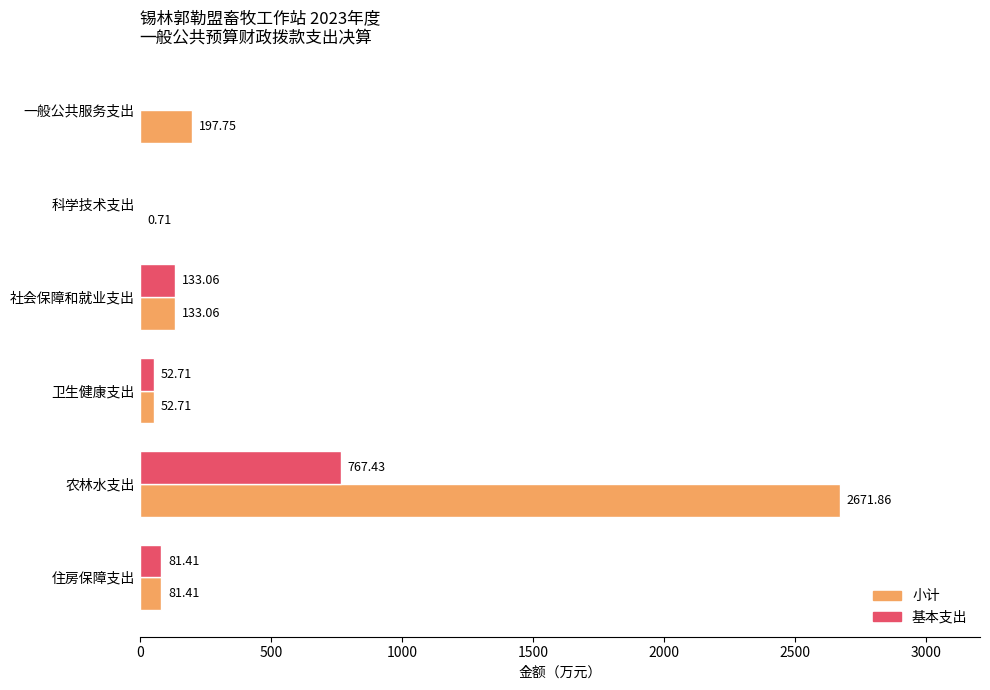

What is the sum of the 小计 values at 社会保障和就业支出 and 农林水支出?

2804.9